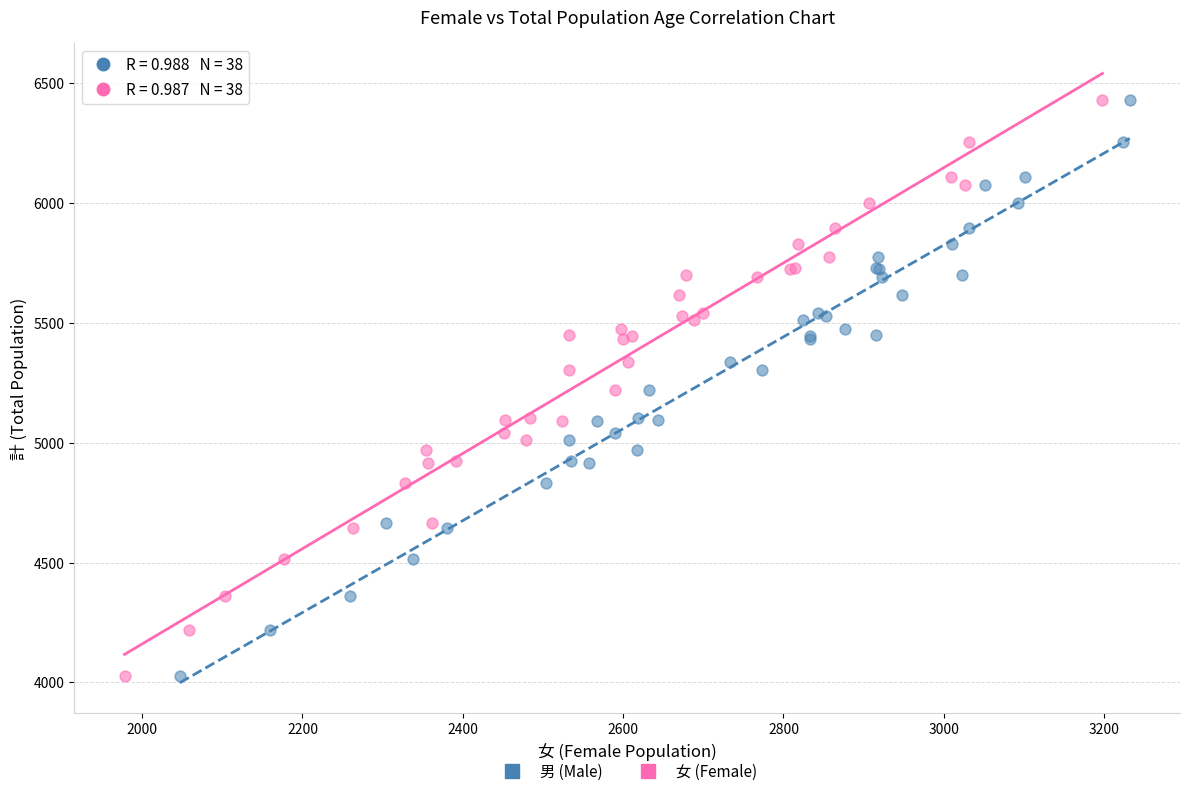

What are all the series names shown in the legend?

男 (Male), 女 (Female)